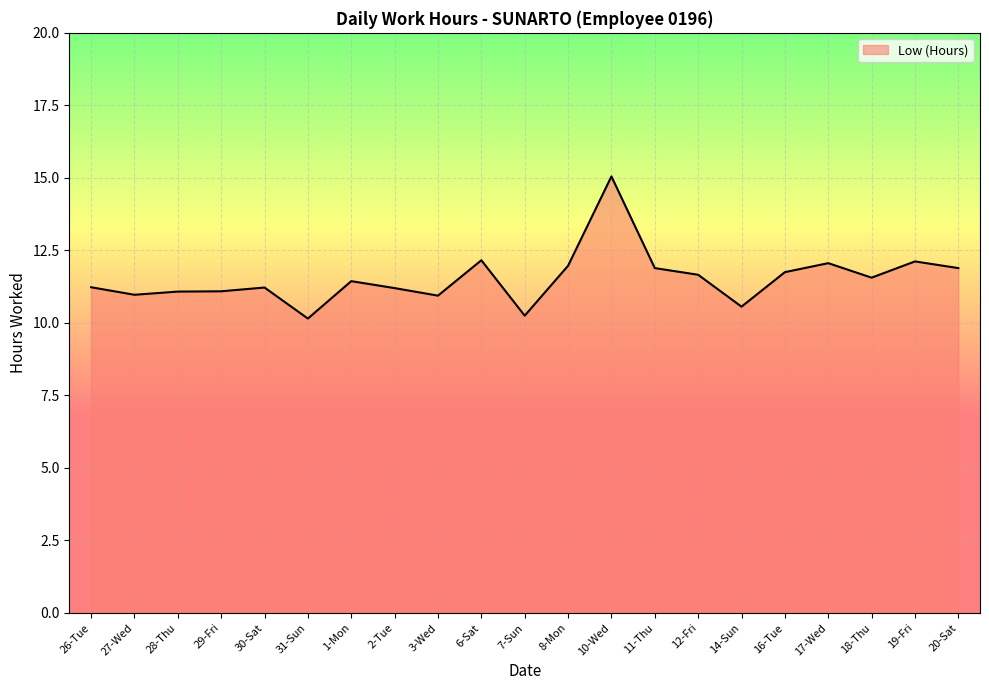

What is the change in value from 27-Wed to 10-Wed?

+4.1